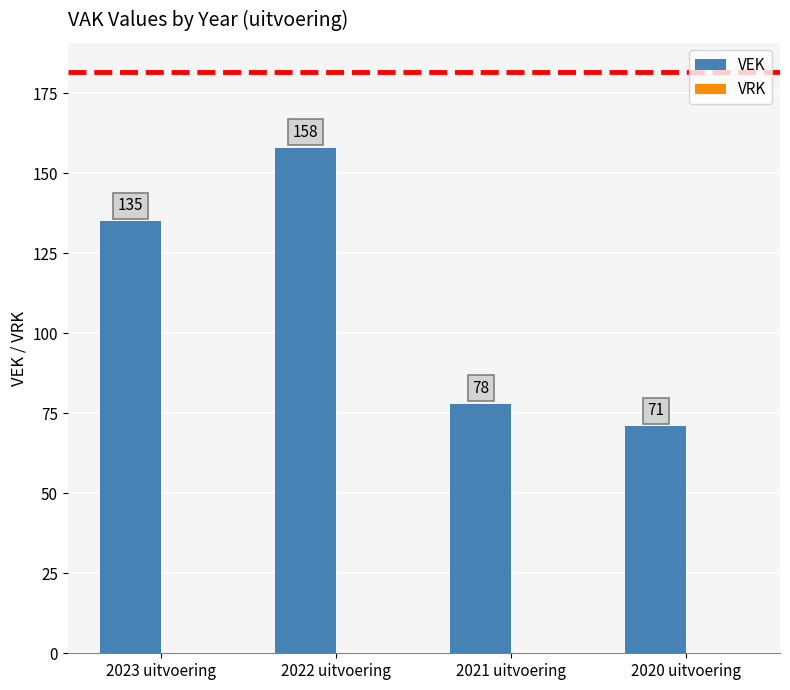

Approximately how many times larger is the value at 2022 uitvoering compared to 2020 uitvoering?

2.2